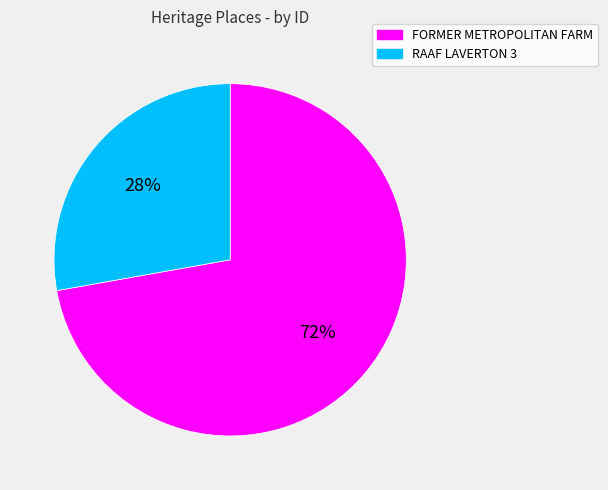

Count the number of slices in the pie.

2